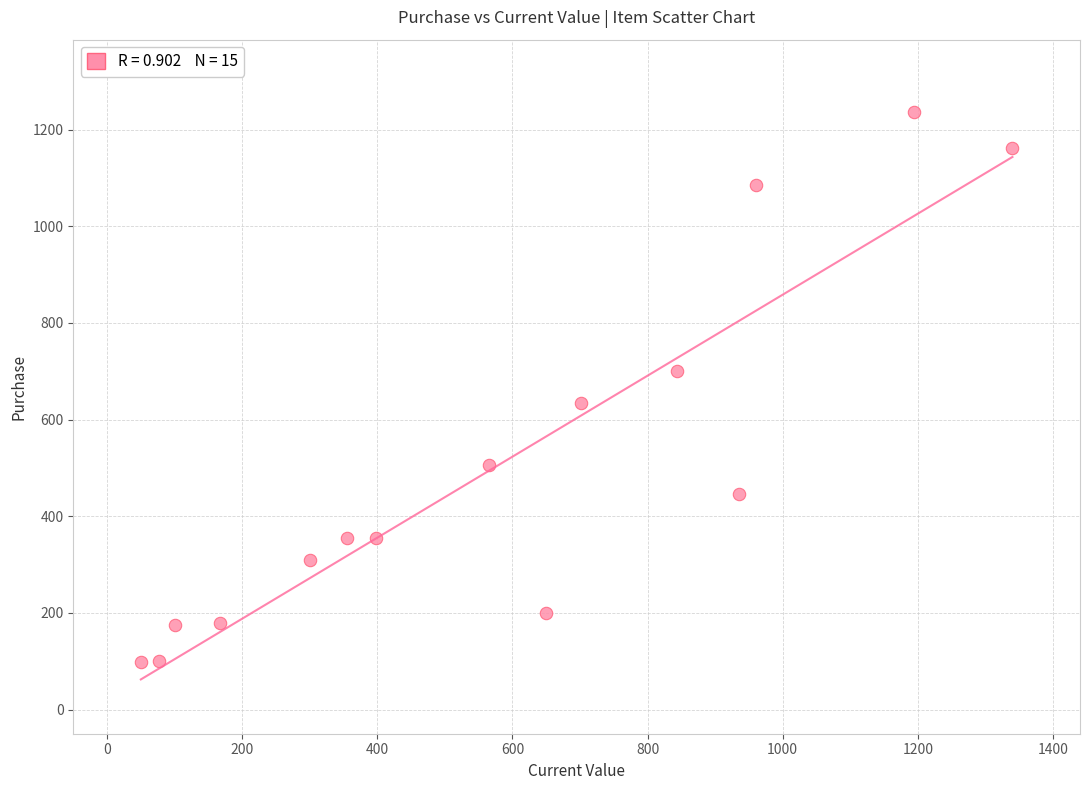

What is the range of X values (max minus min)?

1290